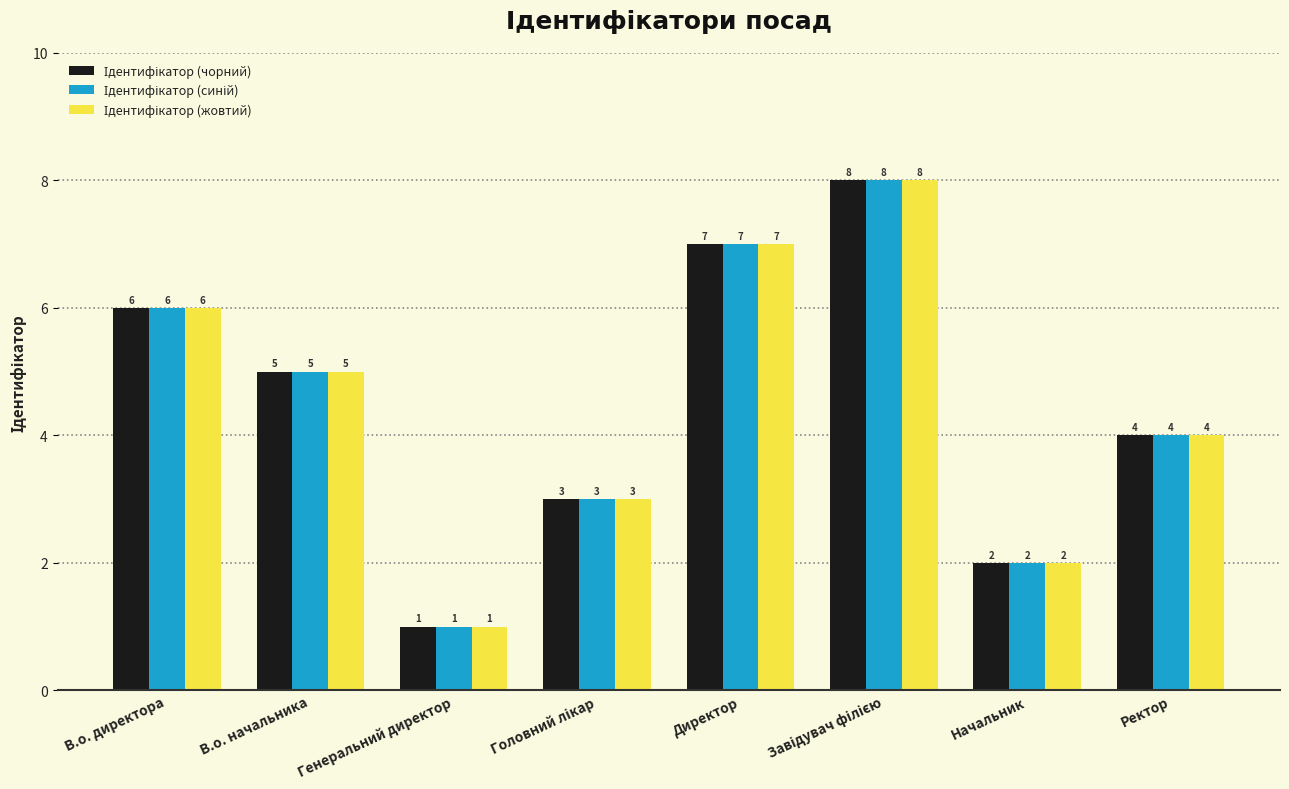

At which category does the chart reach its minimum across all series?

Генеральний директор